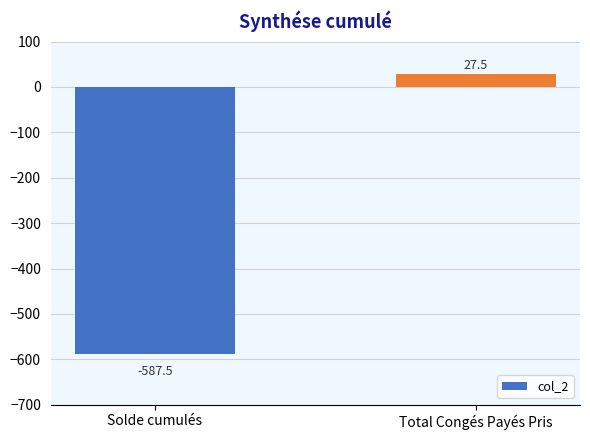

Reading right to left, list all the values displayed in this chart.

27.5	-587.5